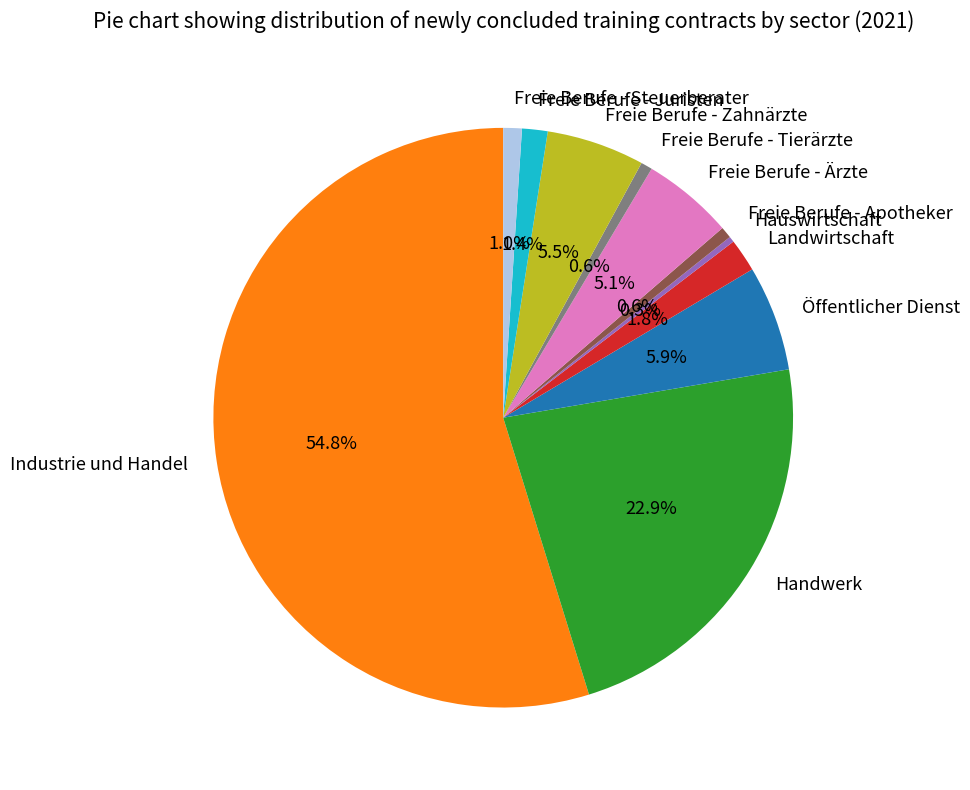

Which category accounts for the majority?

Industrie und Handel